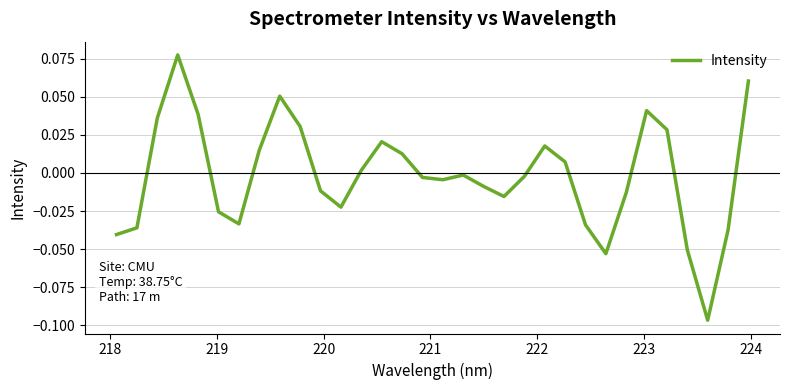

What is the difference between the maximum and second lowest values?

0.1